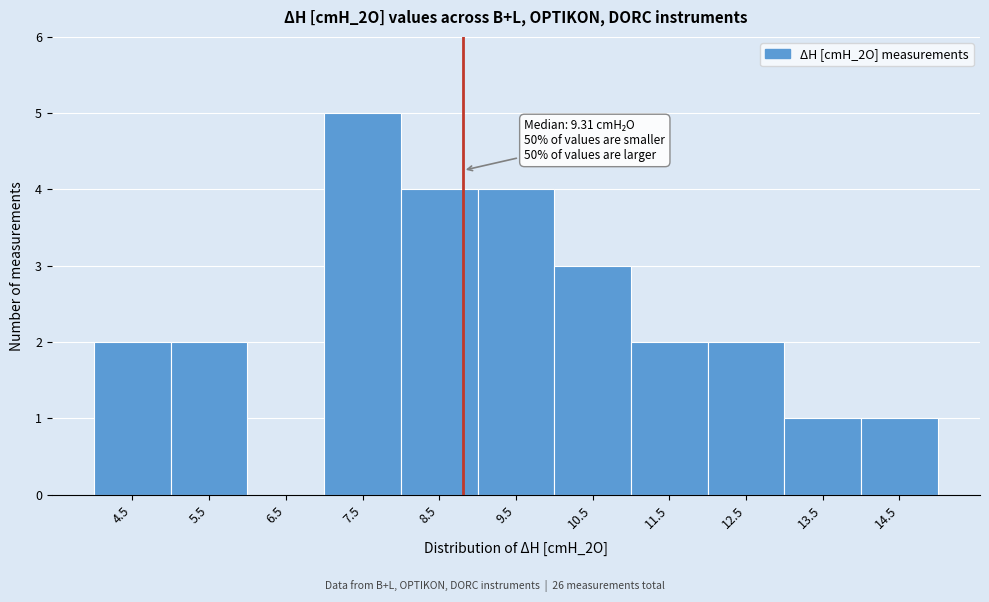

Reading right to left, what are all the values shown in this chart?

14.5=1	13.5=1	12.5=2	11.5=2	10.5=3	9.5=4	8.5=4	7.5=5	6.5=0	5.5=2	4.5=2